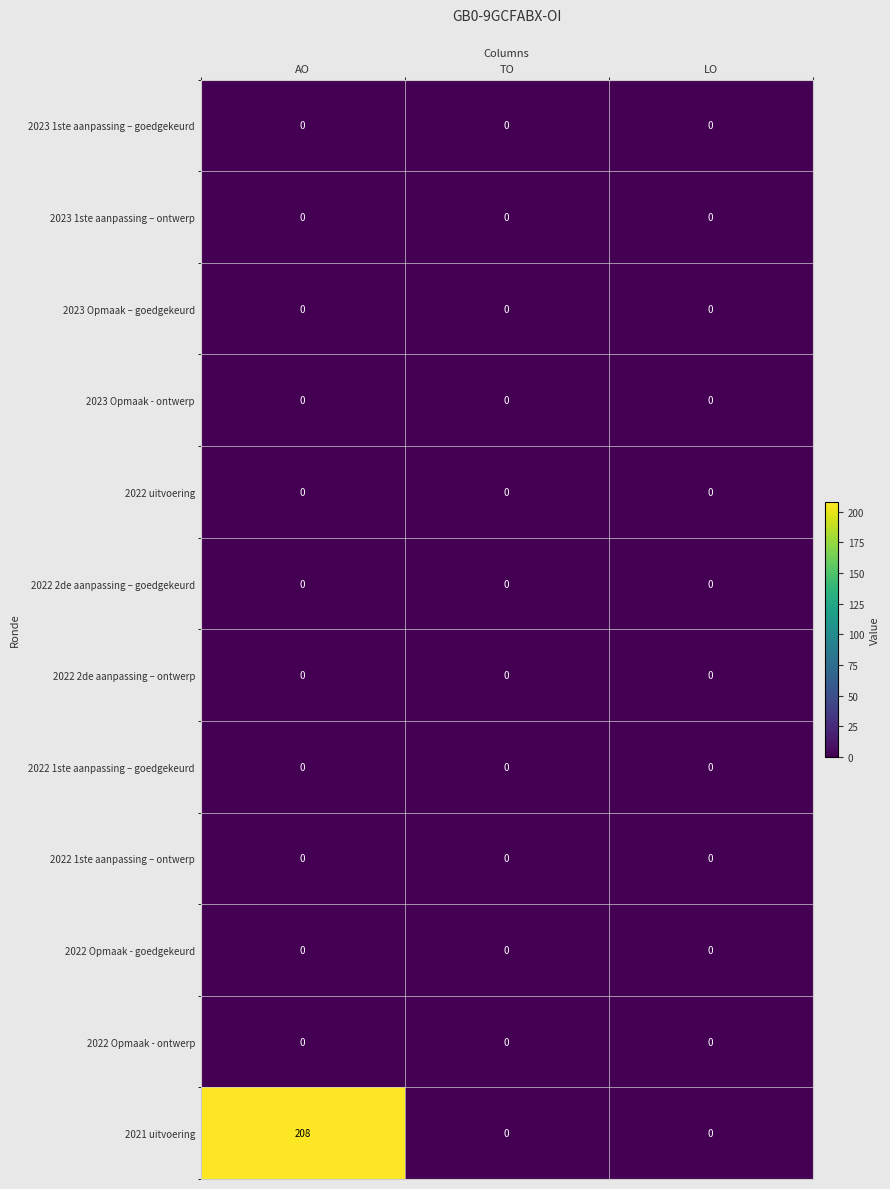

Which series has the largest total across all categories?

2021 uitvoering